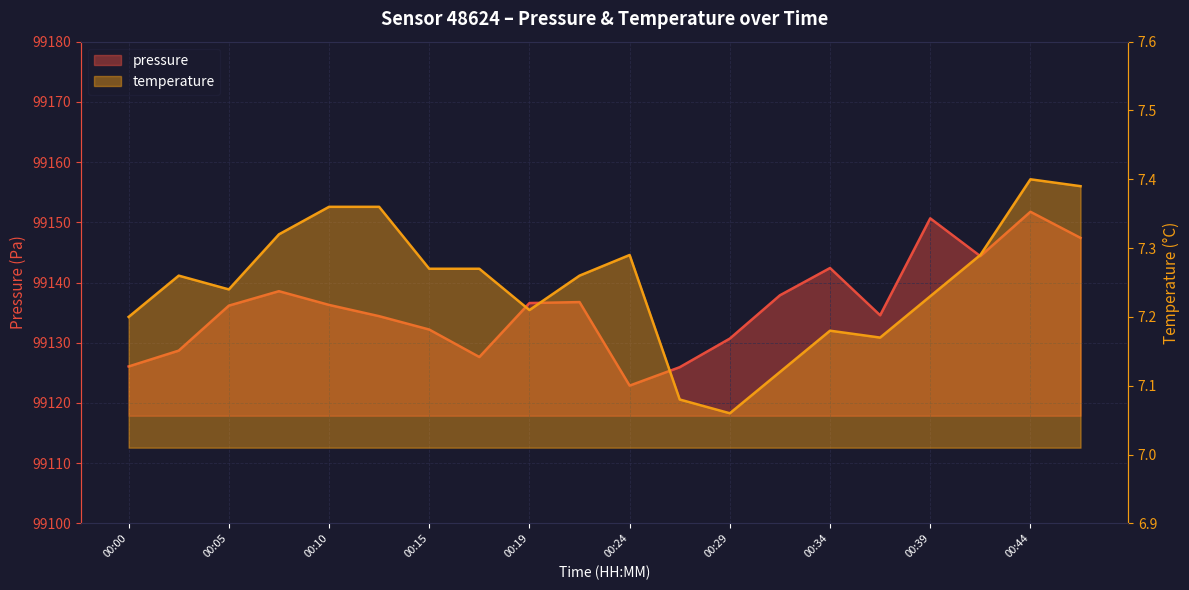

True or false: pressure and temperature cross at least once.

False